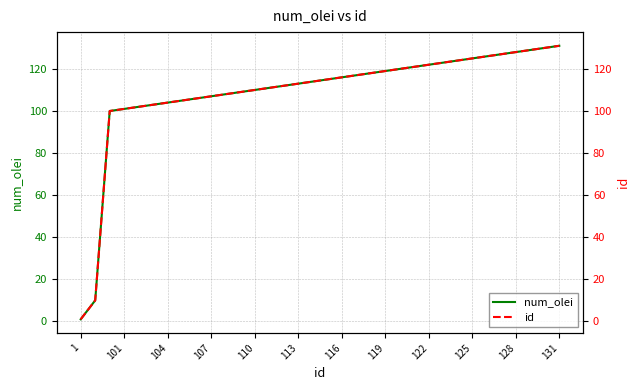

Which series has the largest total across all categories?

num_olei